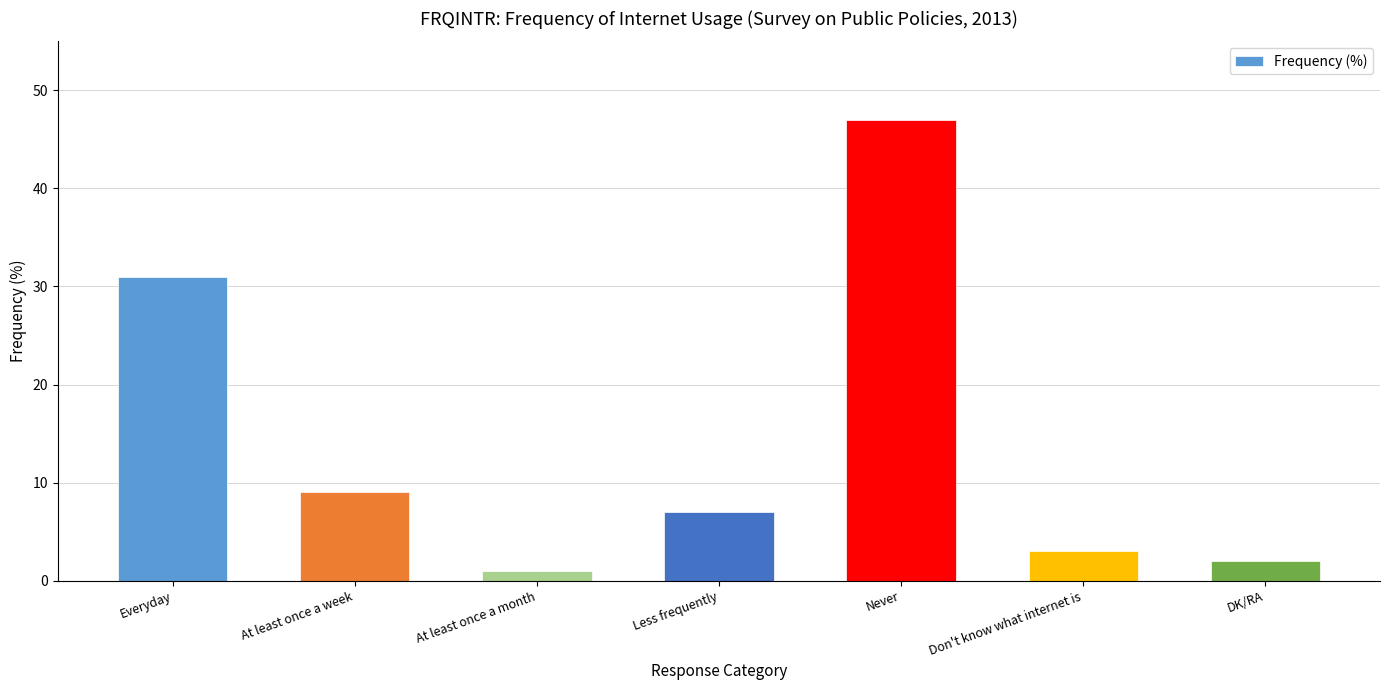

Rank the categories by value from lowest to highest.

At least once a month, DK/RA, Don't know what internet is, Less frequently, At least once a week, Everyday, Never